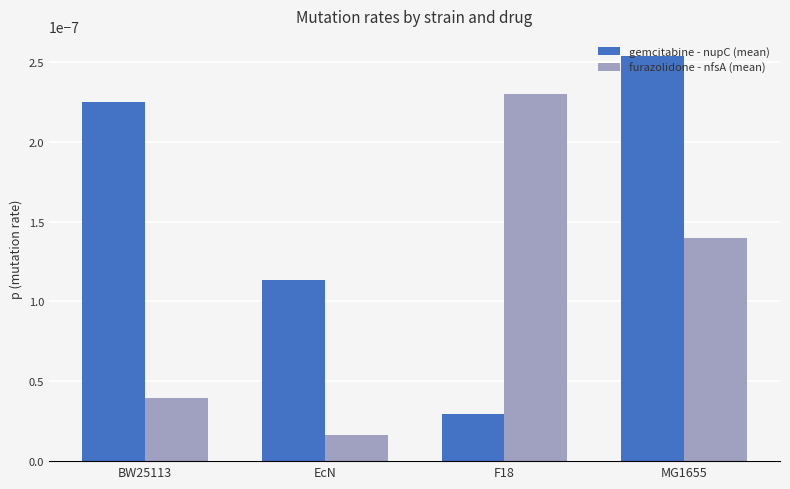

What are all the series names shown in the legend?

gemcitabine - nupC (mean), furazolidone - nfsA (mean)